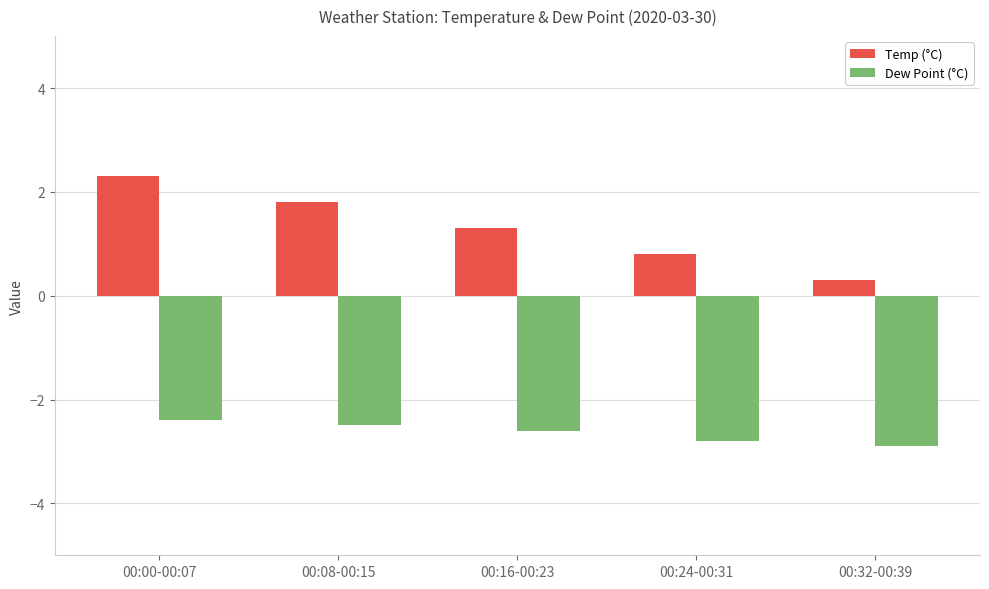

Rank the series by their maximum value, from lowest to highest.

Dew Point (°C), Temp (°C)